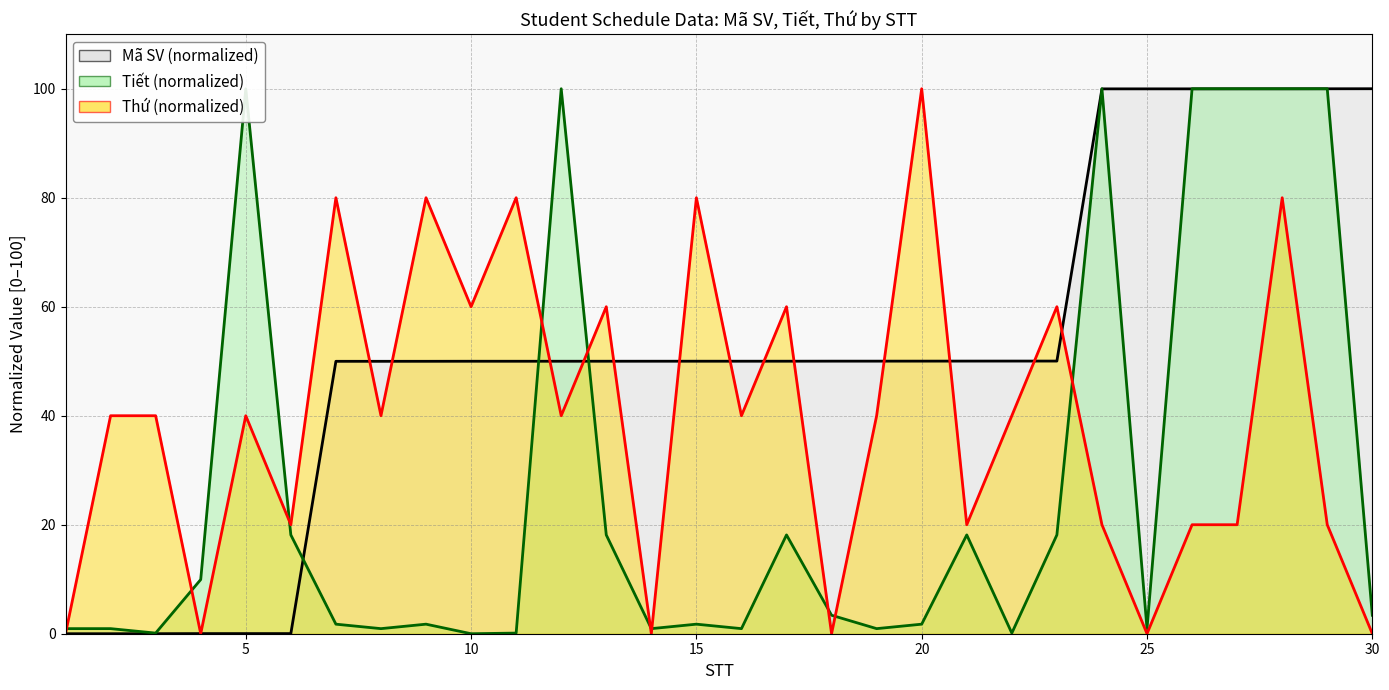

What is the difference between the highest and lowest values at 19?

49.1